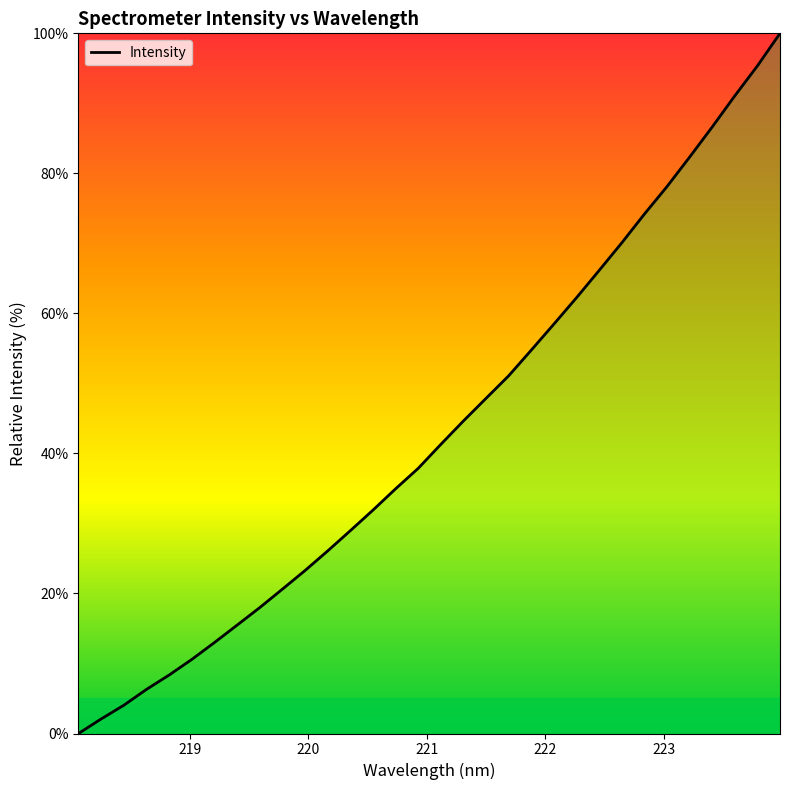

How many lines are shown in the chart?

1